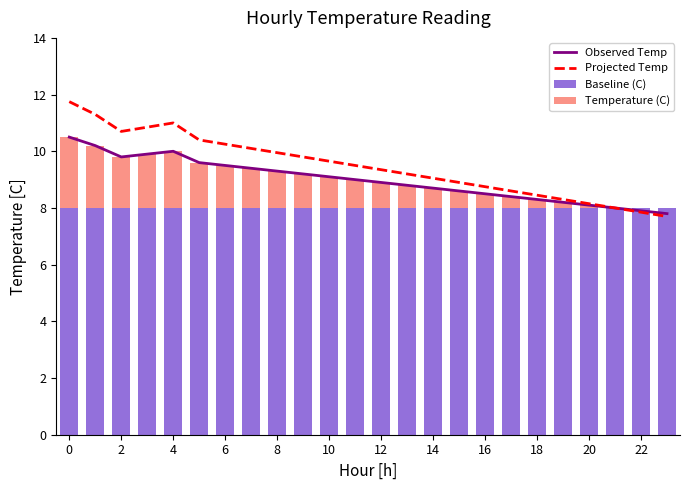

What is the sum of all Baseline (C) values?

192.0